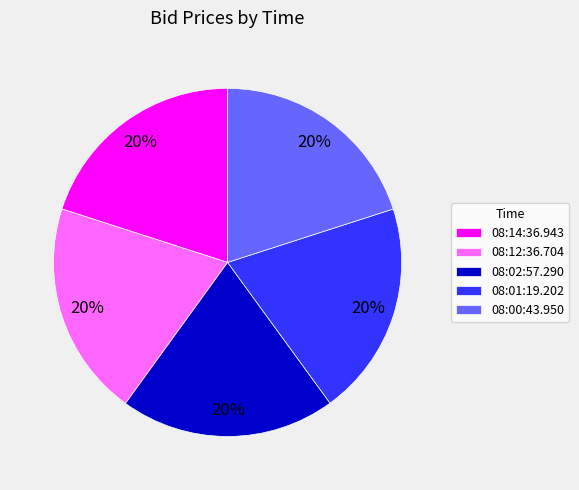

To the nearest percent, what is the combined percentage of 08:00:43.950 and 08:02:57.290?

40%